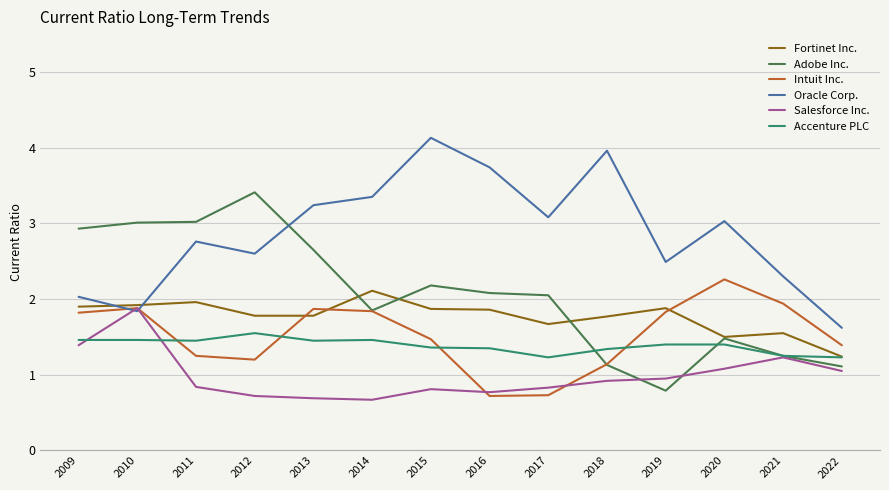

What is the average value of the Intuit Inc. series?

1.5